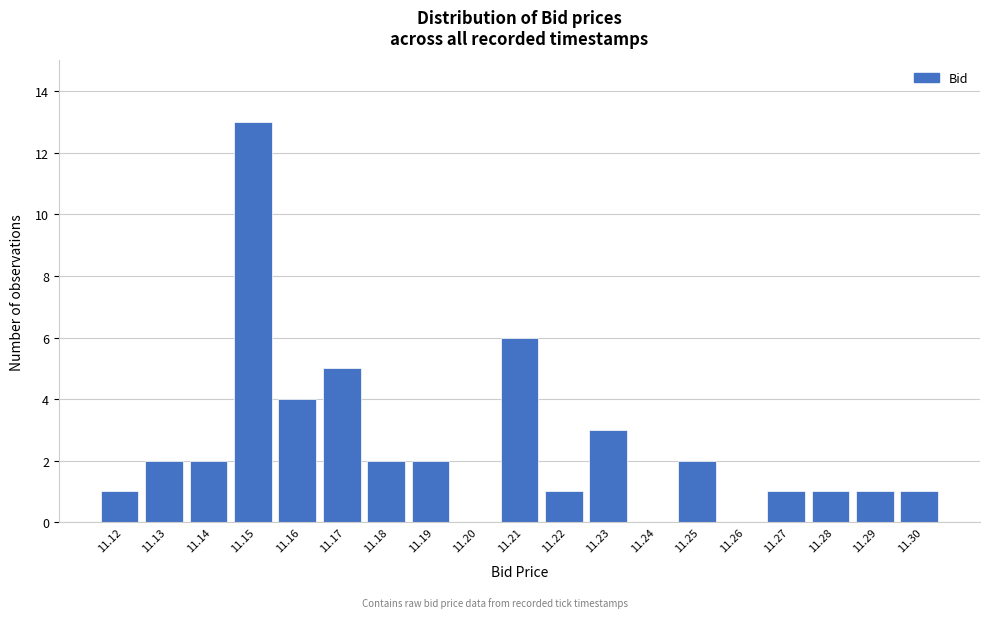

Reading left to right, what are all the values shown in this chart?

11.12=1	11.13=2	11.14=2	11.15=13	11.16=4	11.17=5	11.18=2	11.19=2	11.20=0	11.21=6	11.22=1	11.23=3	11.24=0	11.25=2	11.26=0	11.27=1	11.28=1	11.29=1	11.30=1